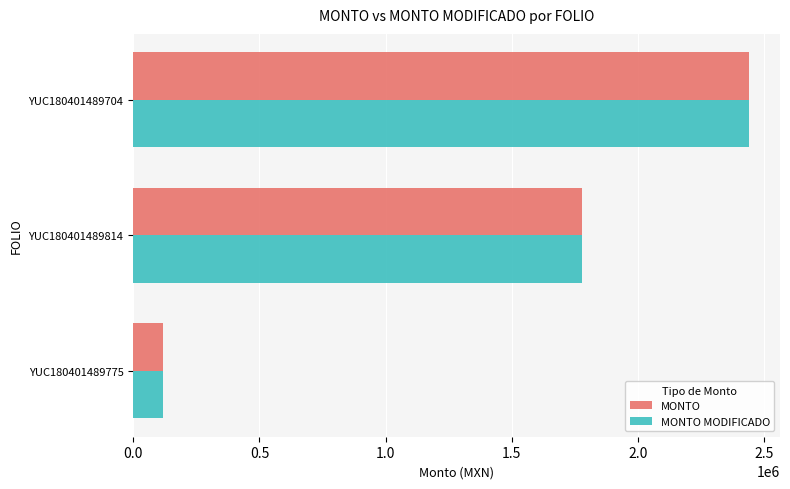

Where is MONTO nearest to the value 1279476?

YUC180401489814